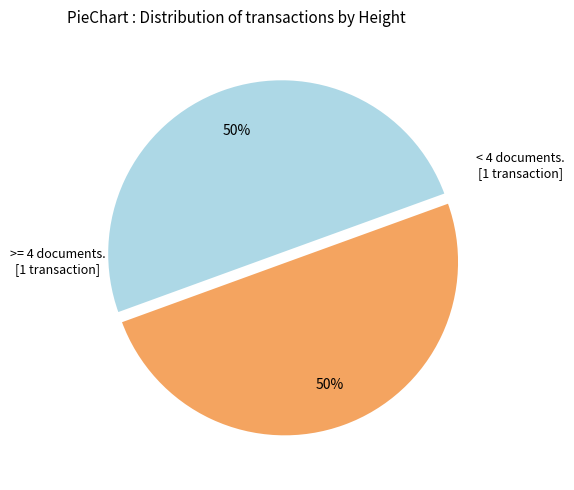

Count the number of slices in the pie.

2